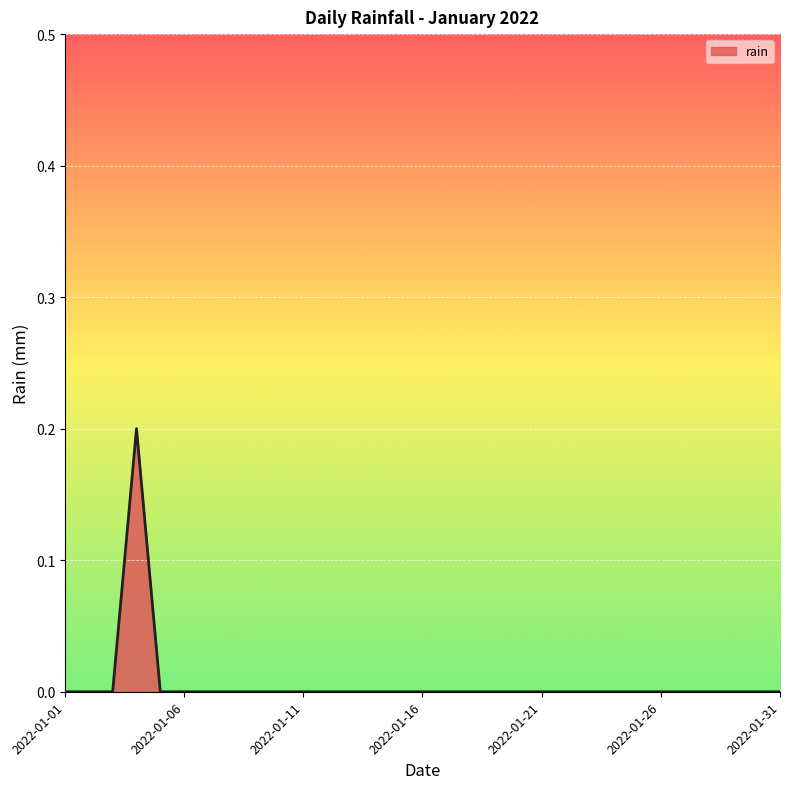

What is the sum of all values?

0.2